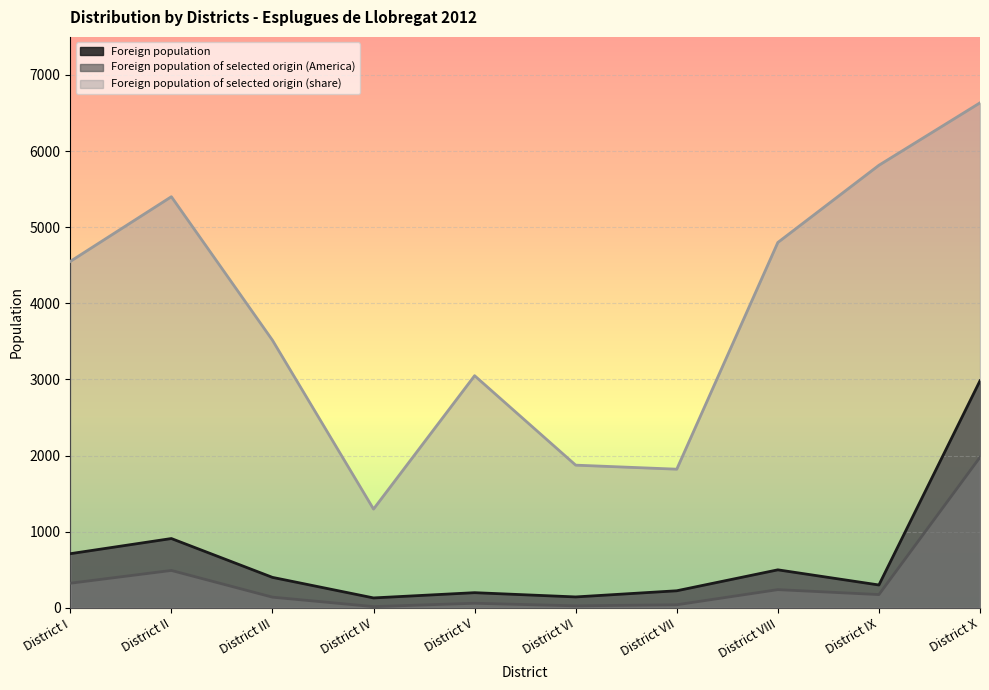

How many data points in Foreign population of selected origin (share) are above 4551?

4